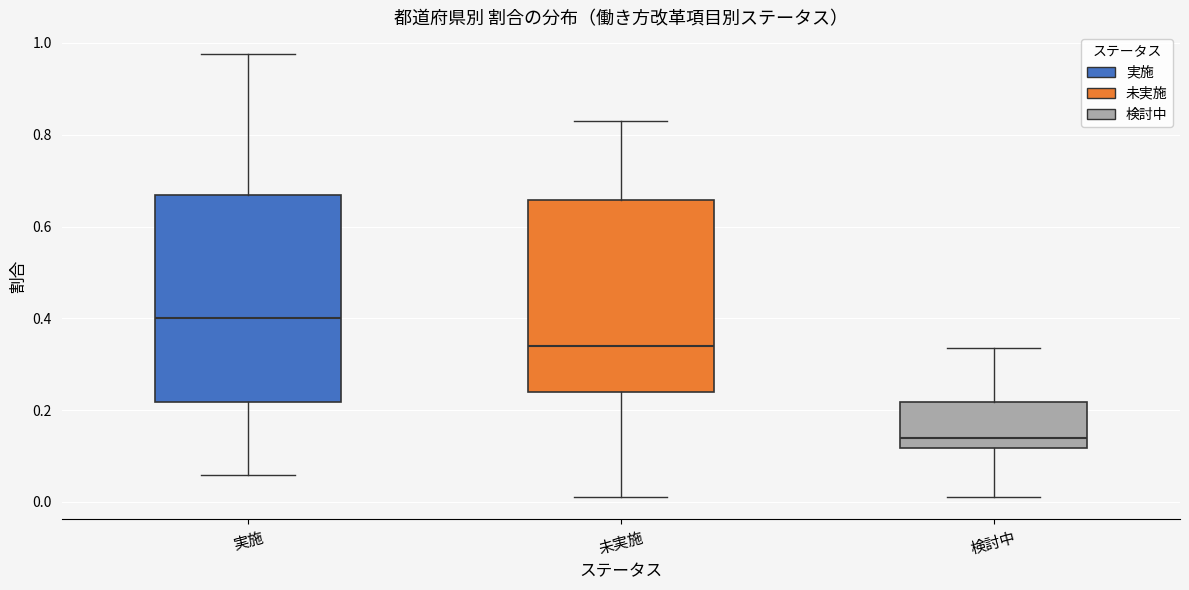

Comparing the boxes themselves (not the whiskers), which one is the tallest?

実施